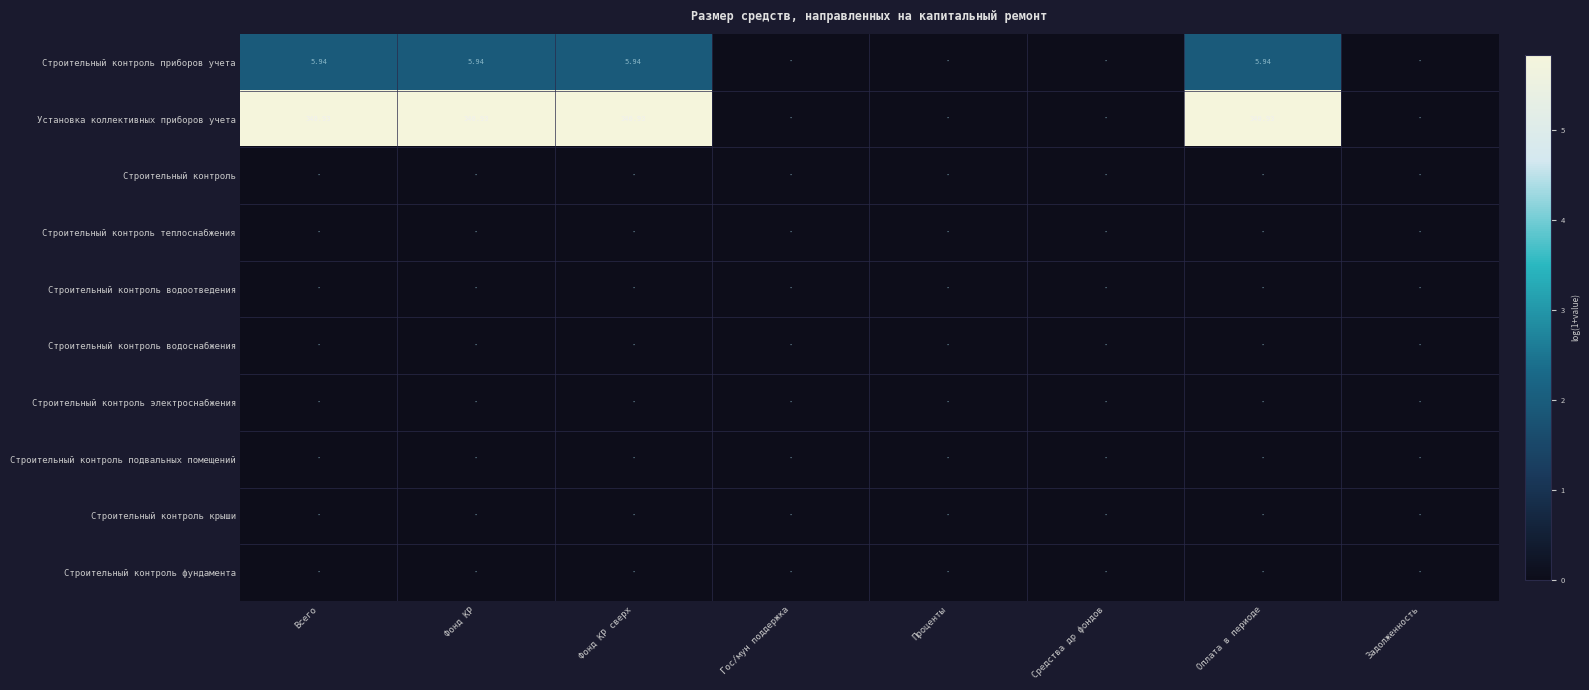

Rank the series by their maximum value, from lowest to highest.

Строительный контроль, Строительный контроль теплоснабжения, Строительный контроль водоотведения, Строительный контроль водоснабжения, Строительный контроль электроснабжения, Строительный контроль подвальных помещений, Строительный контроль крыши, Строительный контроль фундамента, Строительный контроль приборов учета, Установка коллективных приборов учета